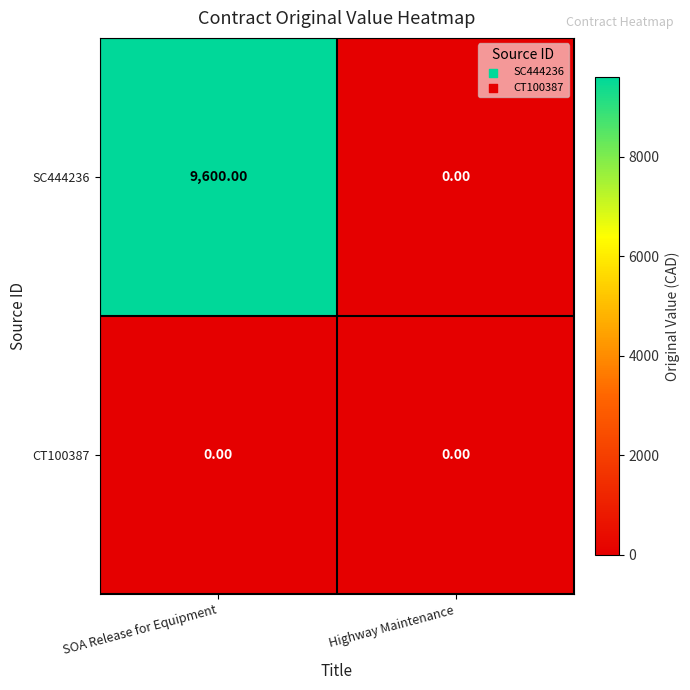

Which series changed the most between SOA Release for Equipment and Highway Maintenance?

SC444236